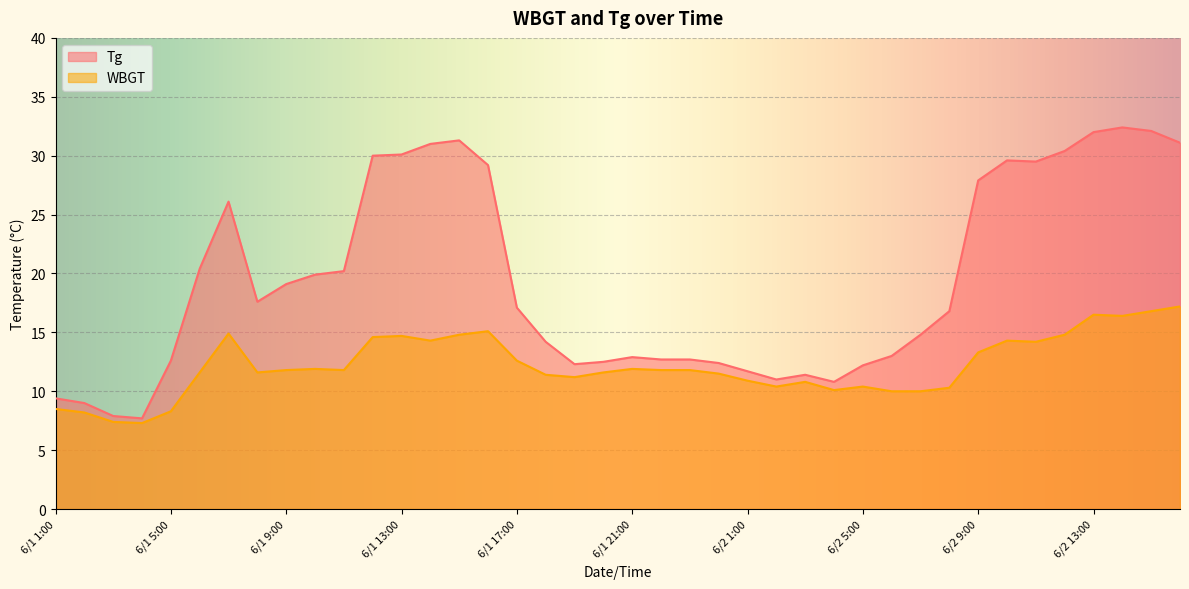

What is the total value across all series at 6/2 1:00?

22.6